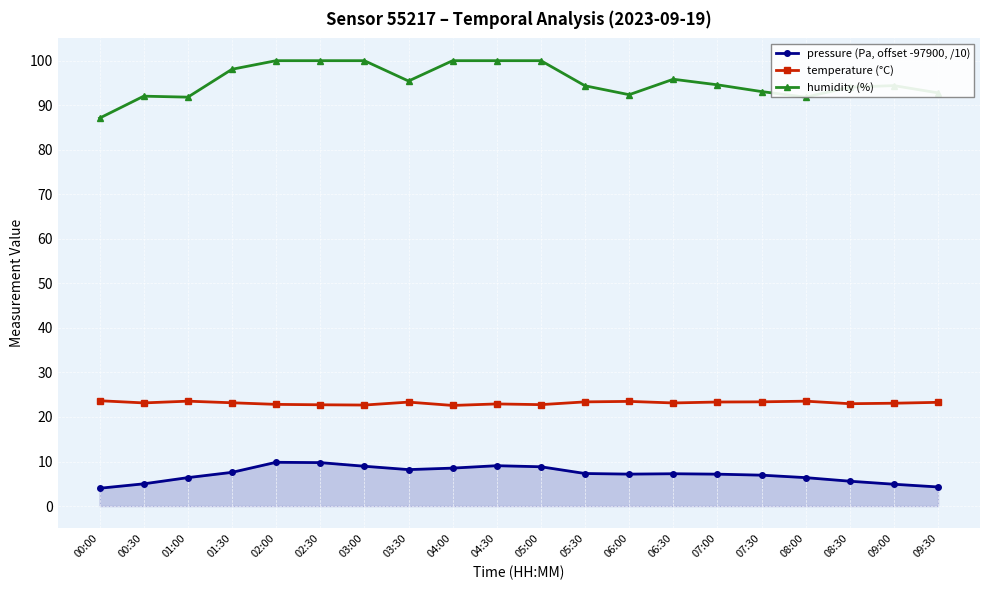

Which series has the largest total across all categories?

humidity (%)